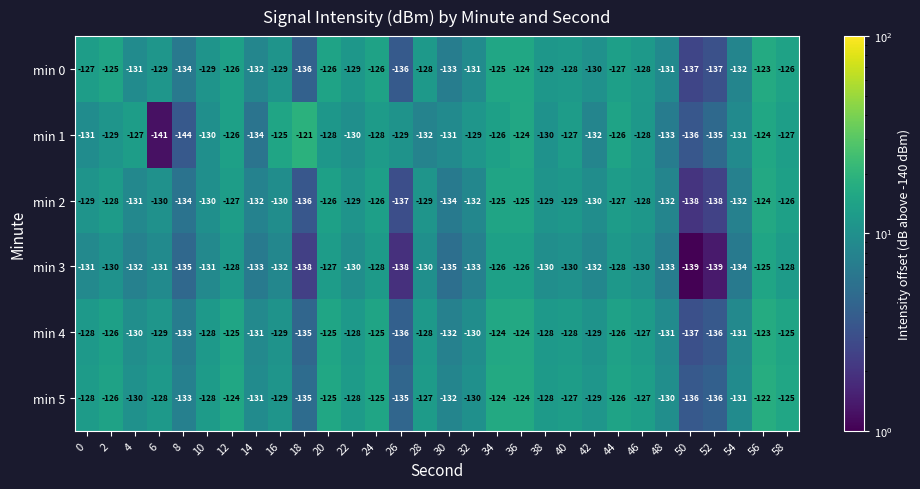

The min 4 series shows -219 at 44. True or false?

False